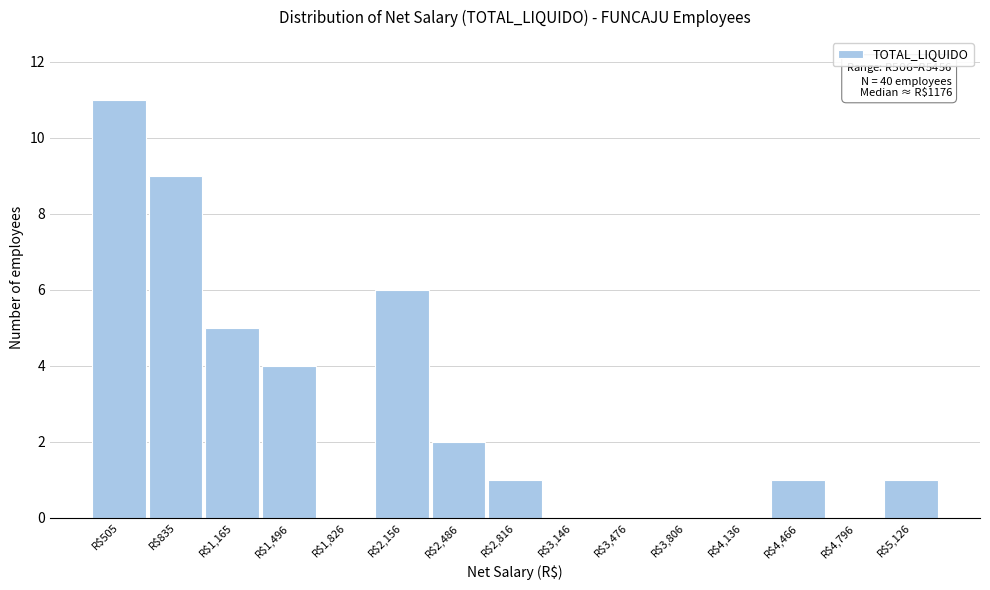

True or false: the data shows 5 at R$4,796.

False